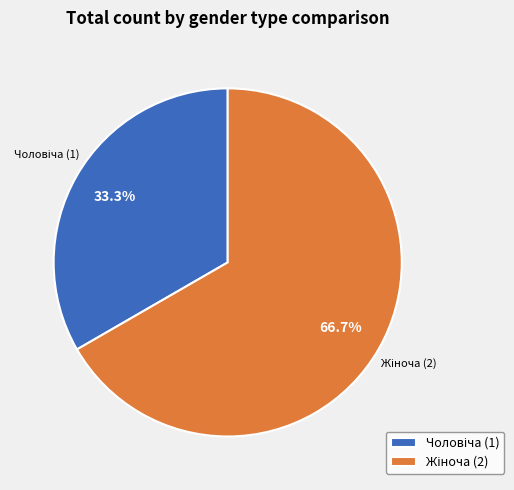

Is there any slice that represents more than half of the pie?

Yes